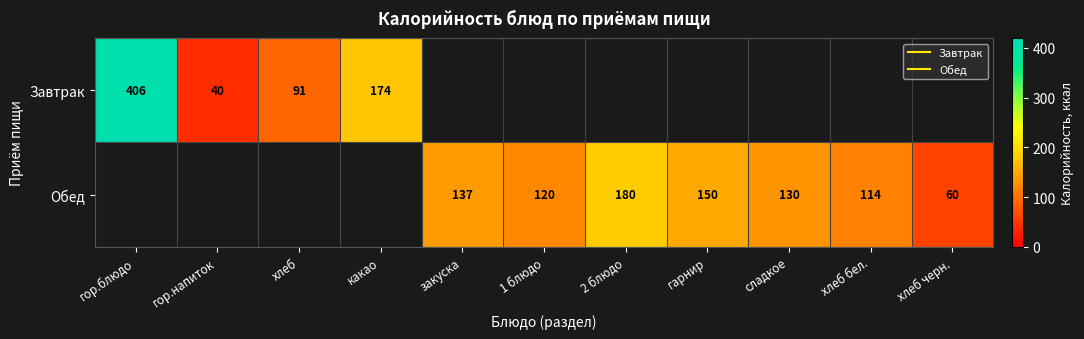

Is it true that Обед equals 137.0 at закуска?

True